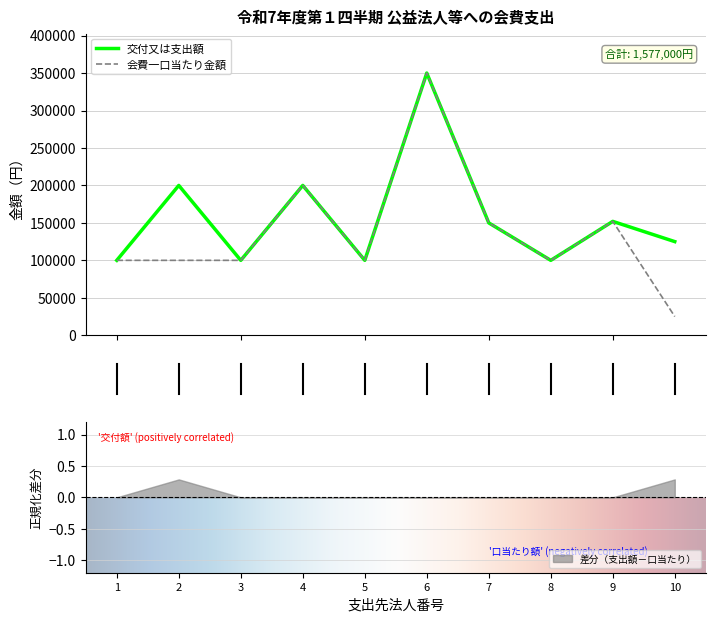

The value of 差分（支出額－口当たり） at 8 is 0.0. True or false?

True